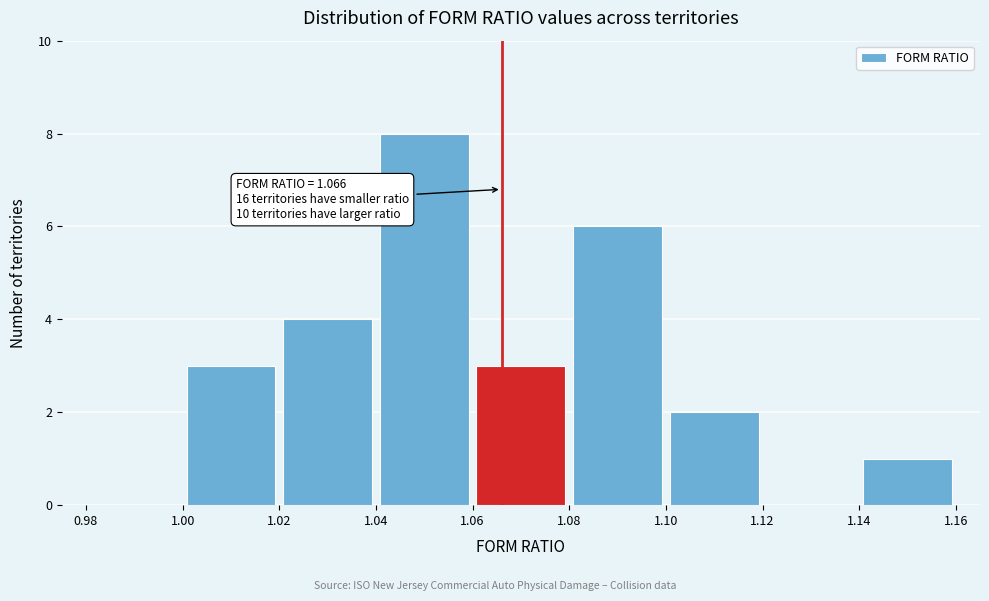

Which range on the x-axis has the tallest bar?

1.04 to 1.06